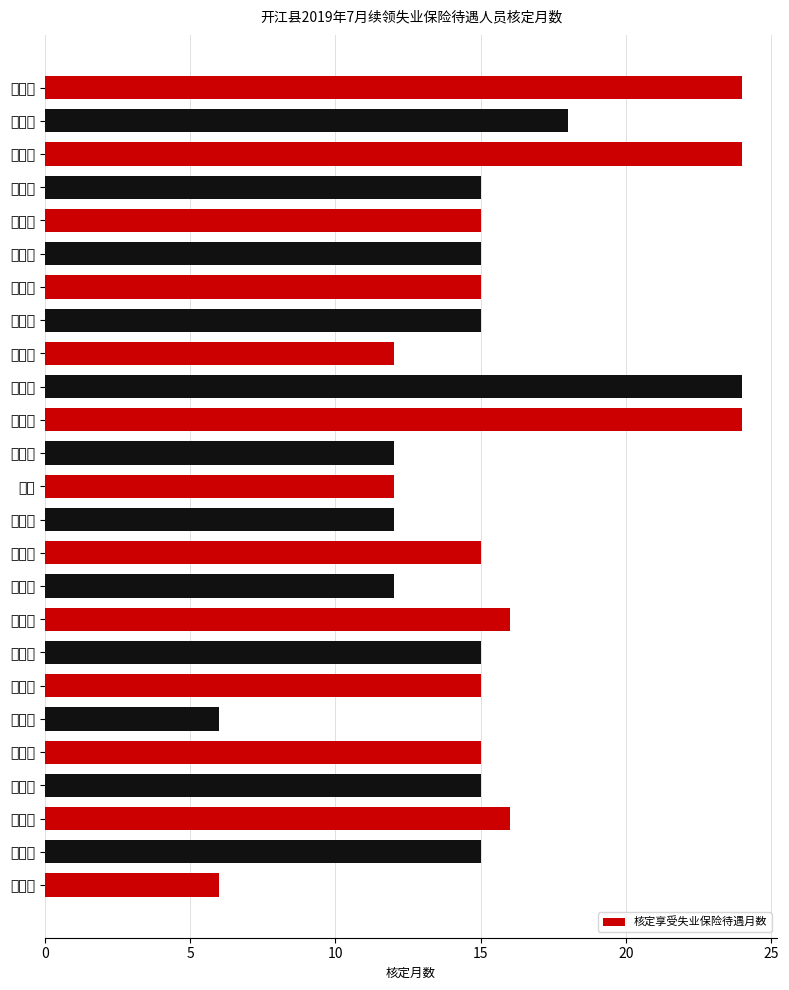

How many data points are less than 15?

7